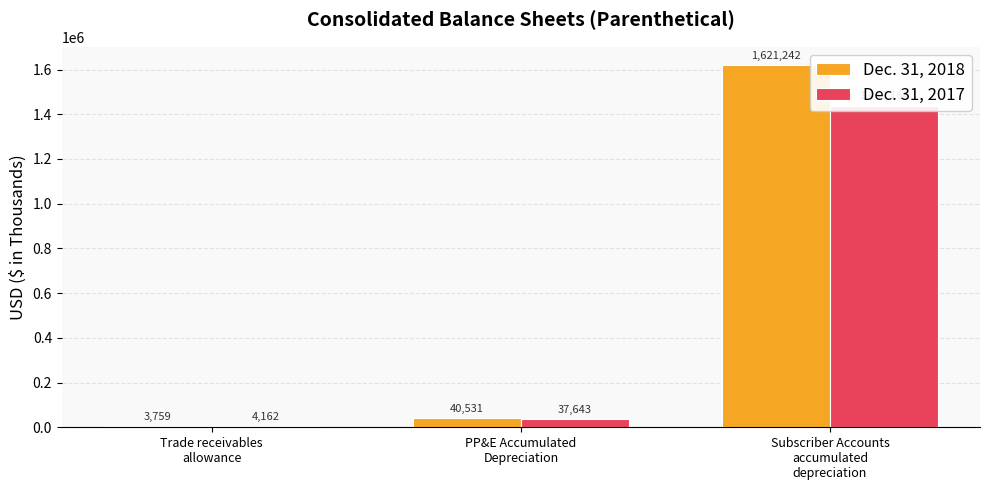

Between PP&E Accumulated
Depreciation and Subscriber Accounts
accumulated
depreciation, which series saw the biggest shift?

Dec. 31, 2018